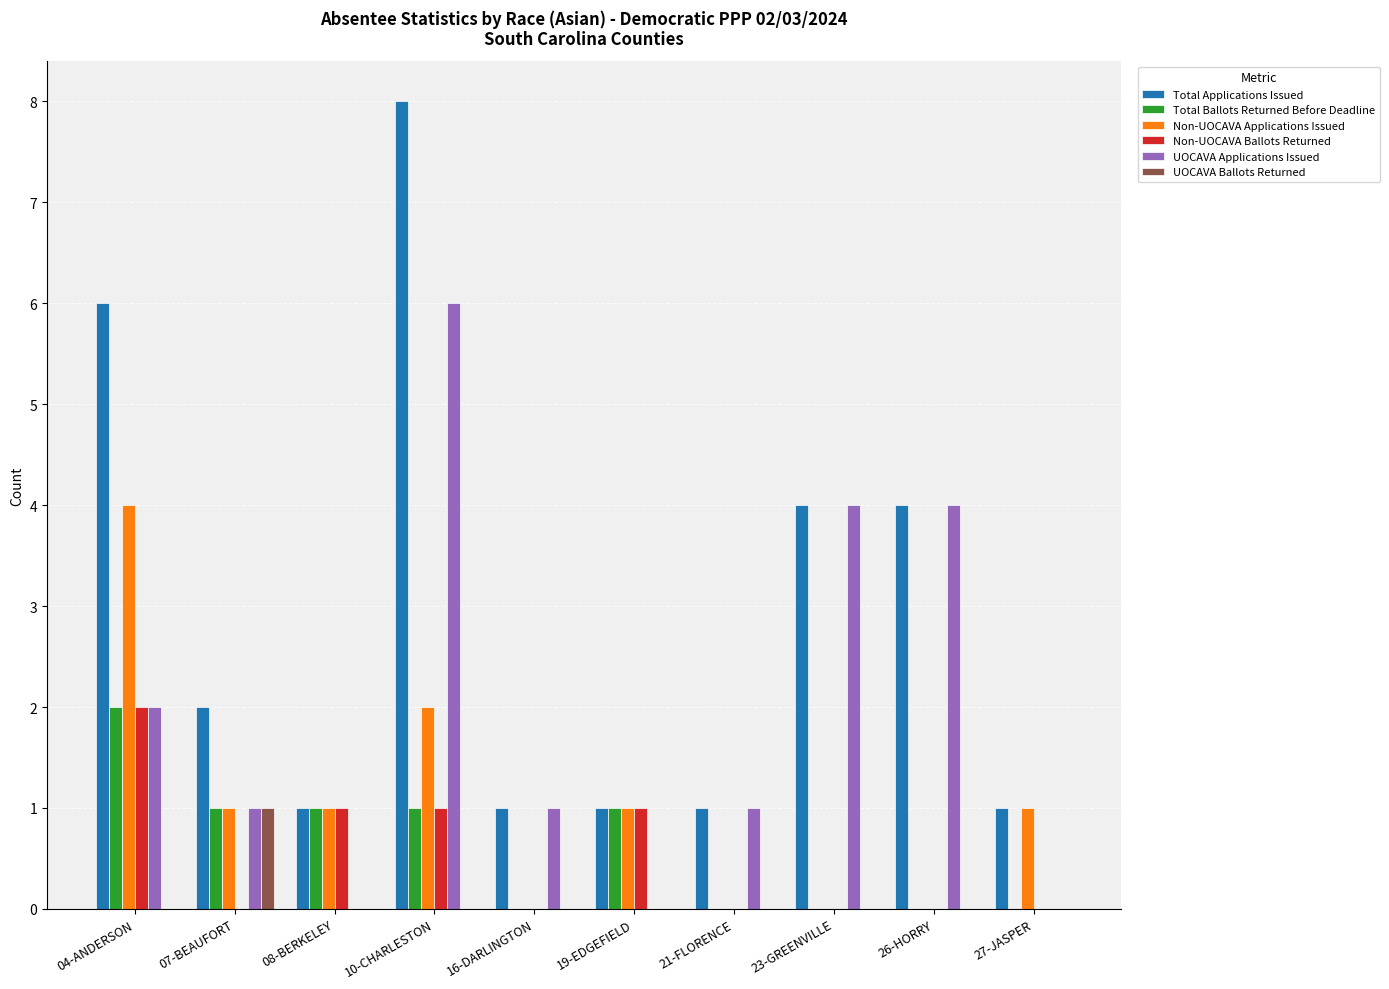

Between 04-ANDERSON and 23-GREENVILLE, which series saw the biggest shift?

Non-UOCAVA Applications Issued